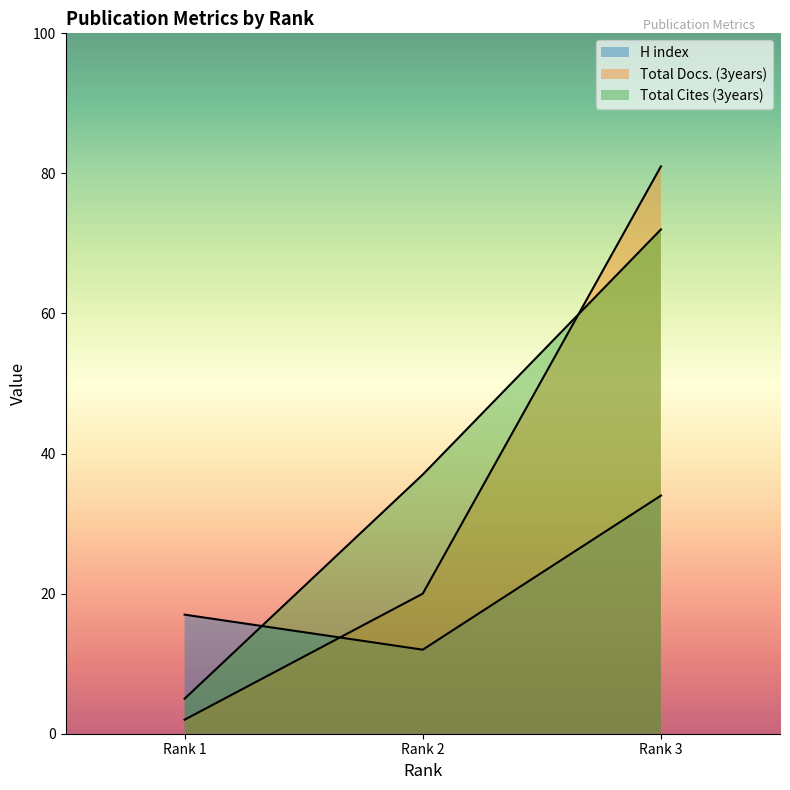

What are all the series names shown in the legend?

H index, Total Docs. (3years), Total Cites (3years)